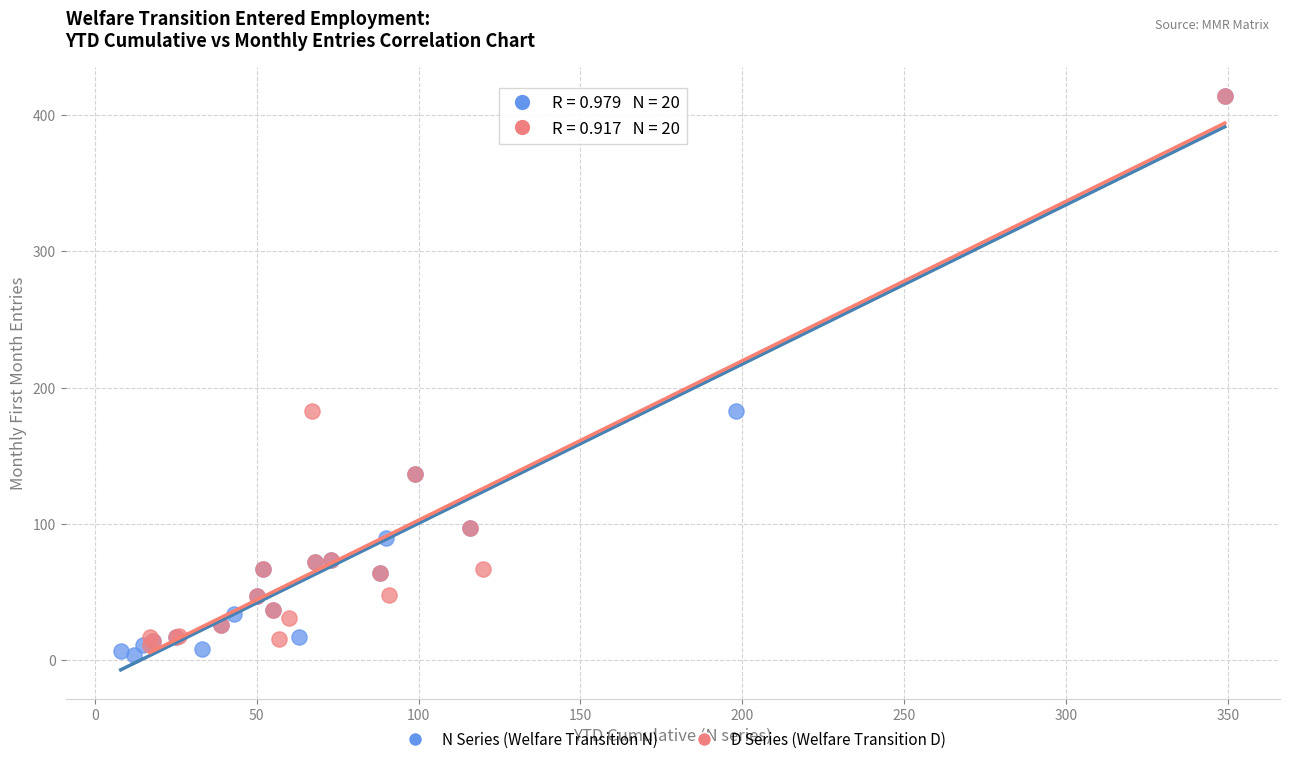

What are all the series names shown in the legend?

N Series (Welfare Transition N), D Series (Welfare Transition D)